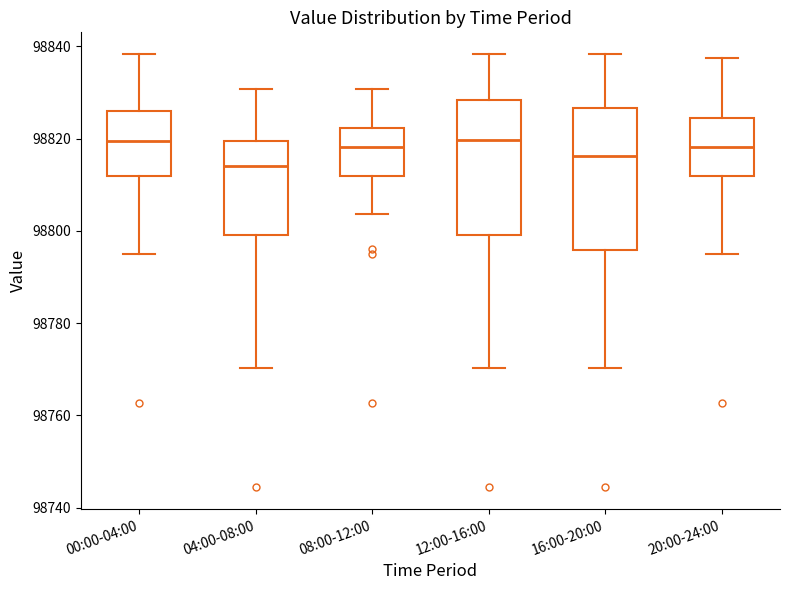

Which box's median line is the lowest?

04:00-08:00